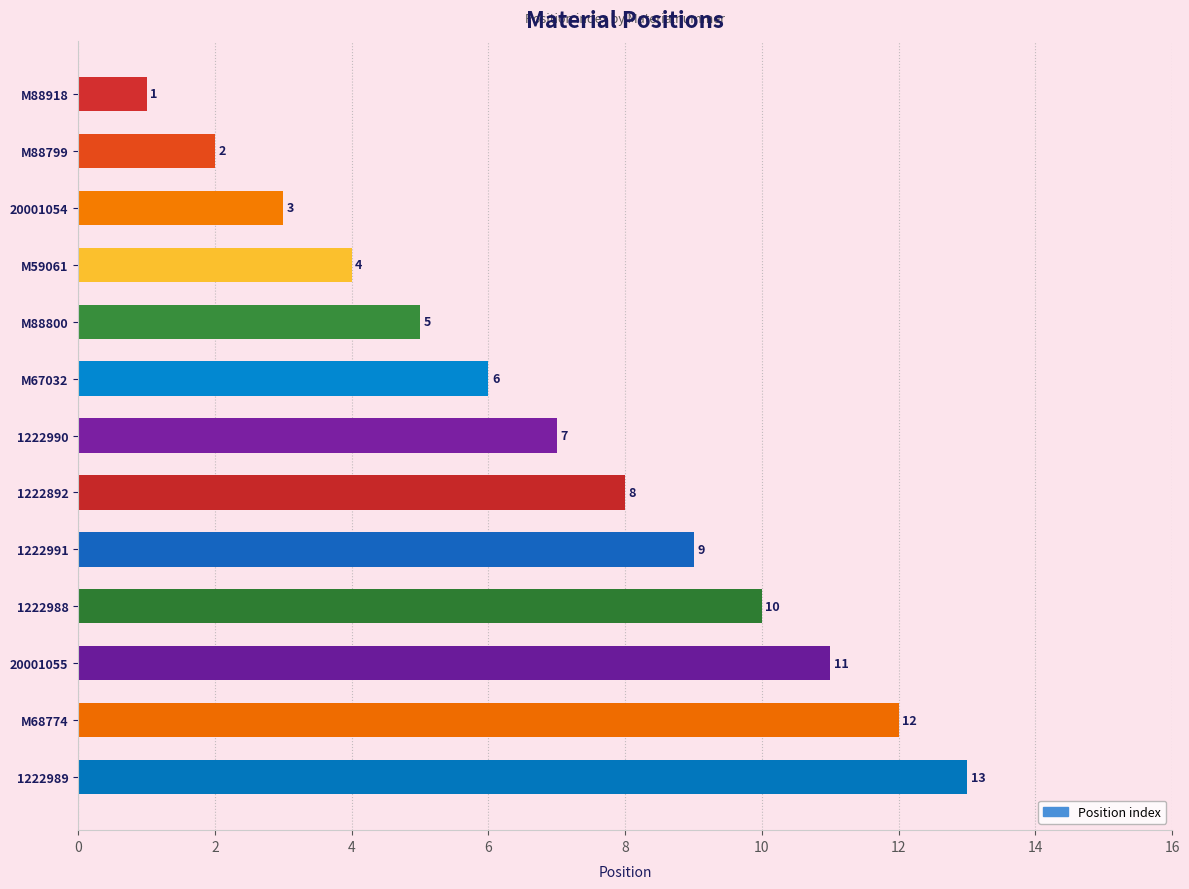

How many bars are there in total?

13